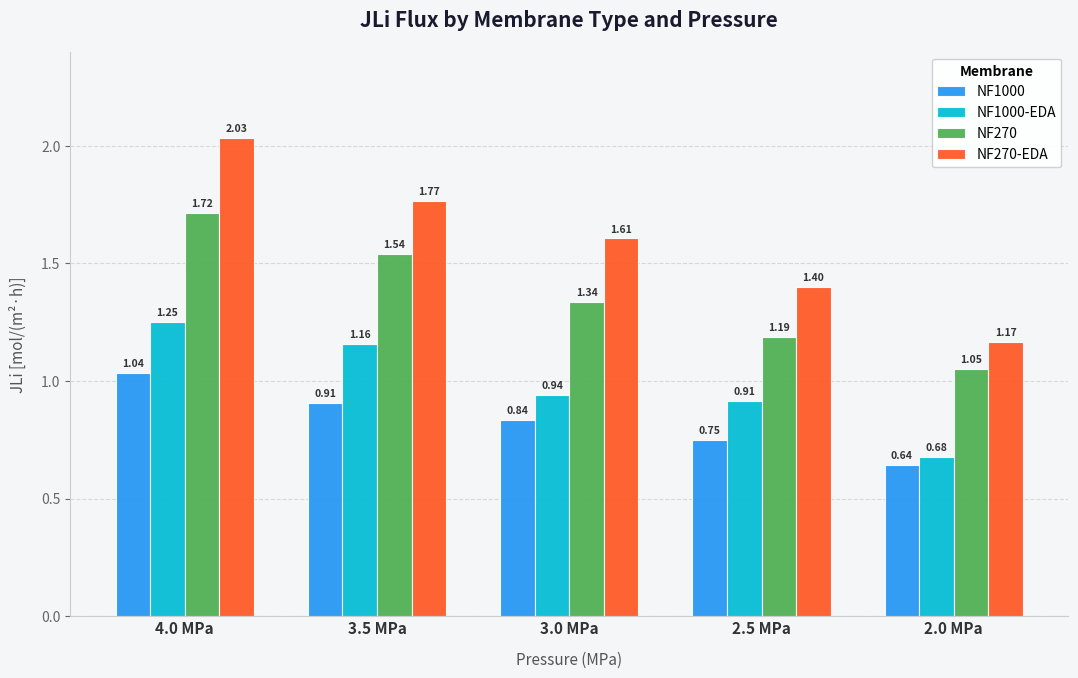

What is the sum of all NF1000-EDA values?

4.9